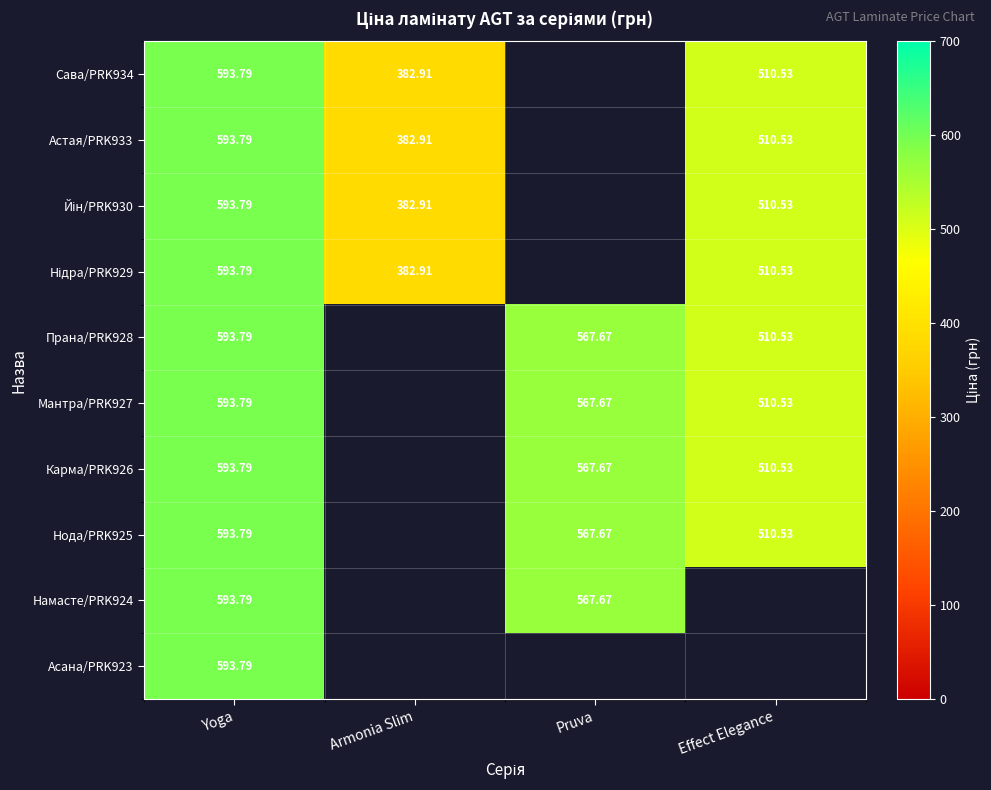

The value of Асана/PRK923 at Yoga is 1032.8. True or false?

False